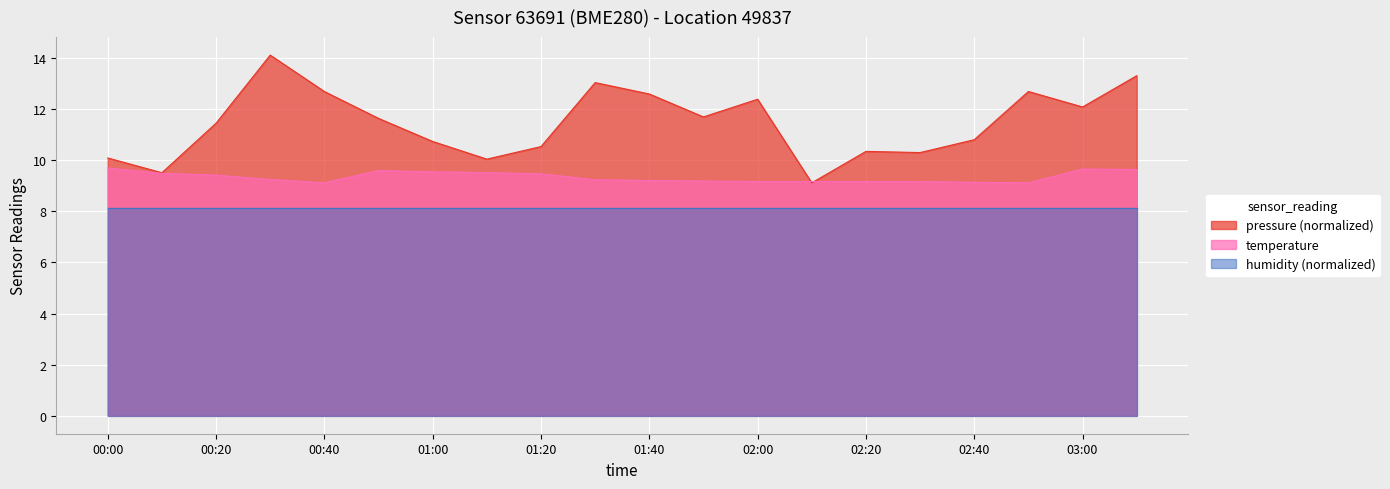

Does the chart display data point markers on the line(s)?

No